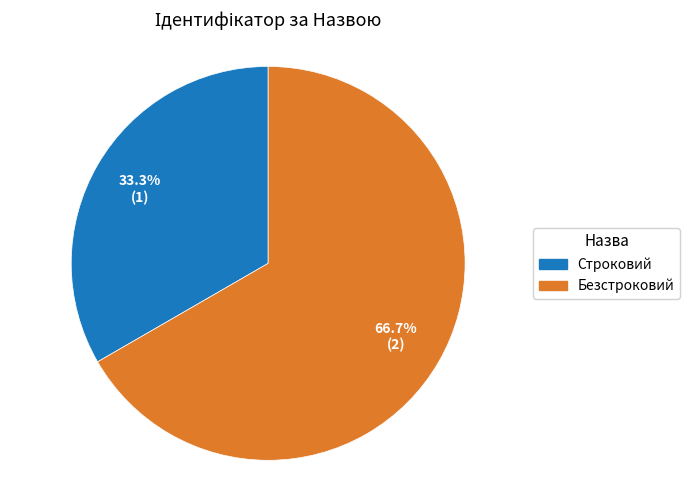

Rank the categories by value from highest to lowest.

Безстроковий, Строковий